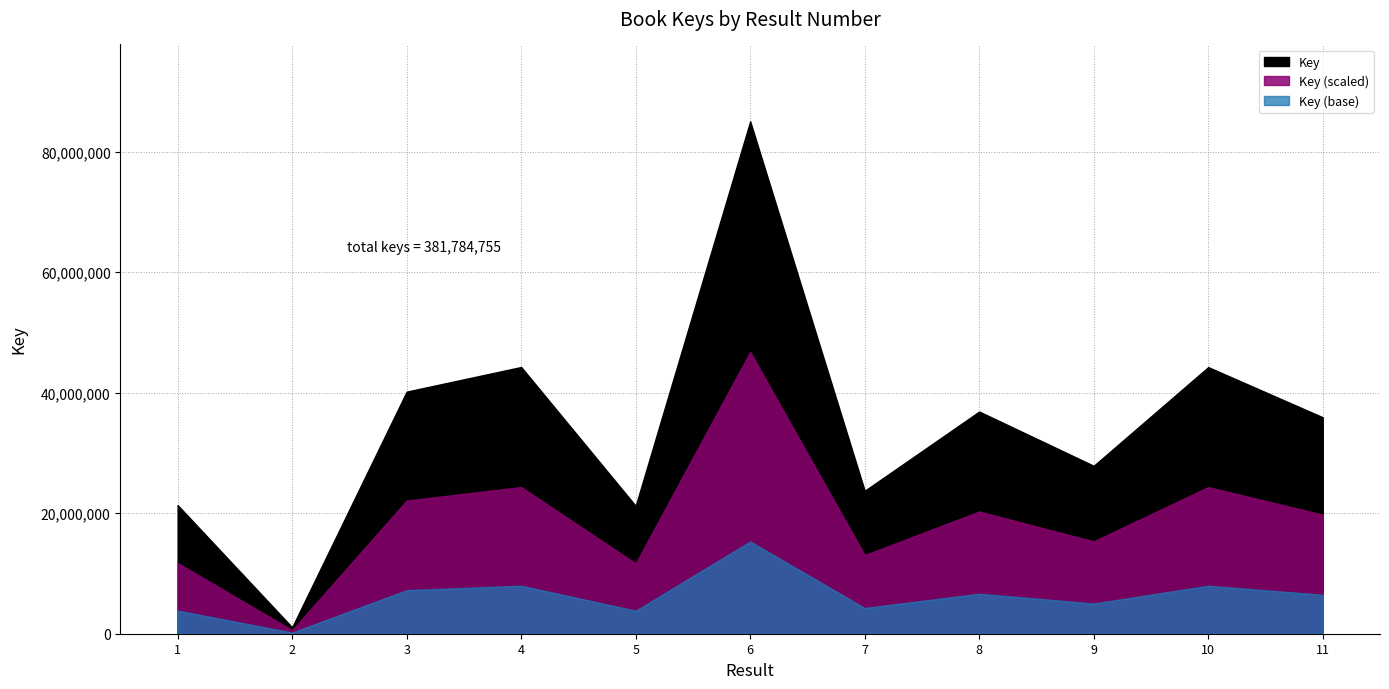

True or false: there are more than 0 points higher than both neighbors.

True